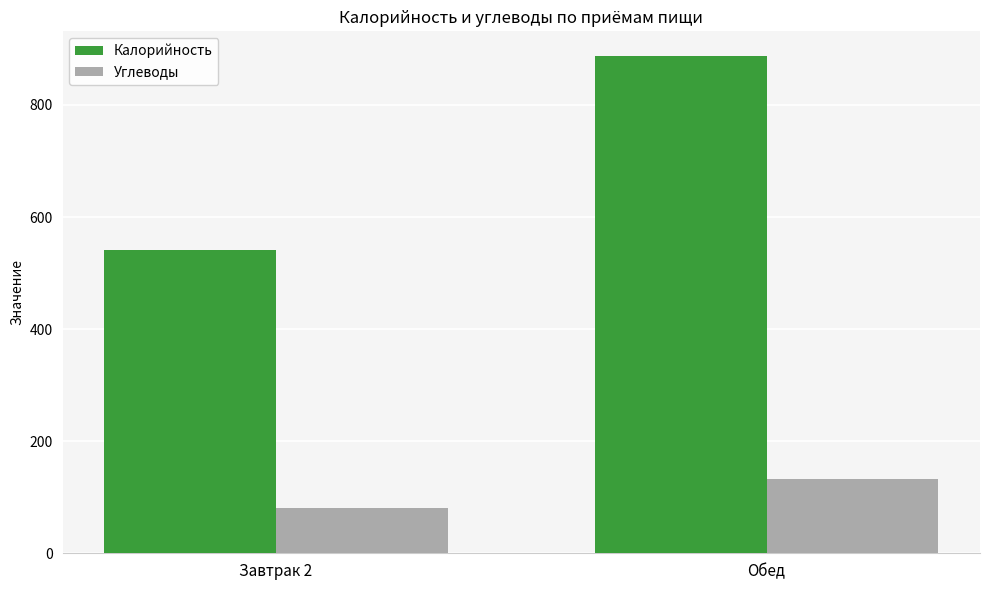

What are all the series names shown in the legend?

Калорийность, Углеводы